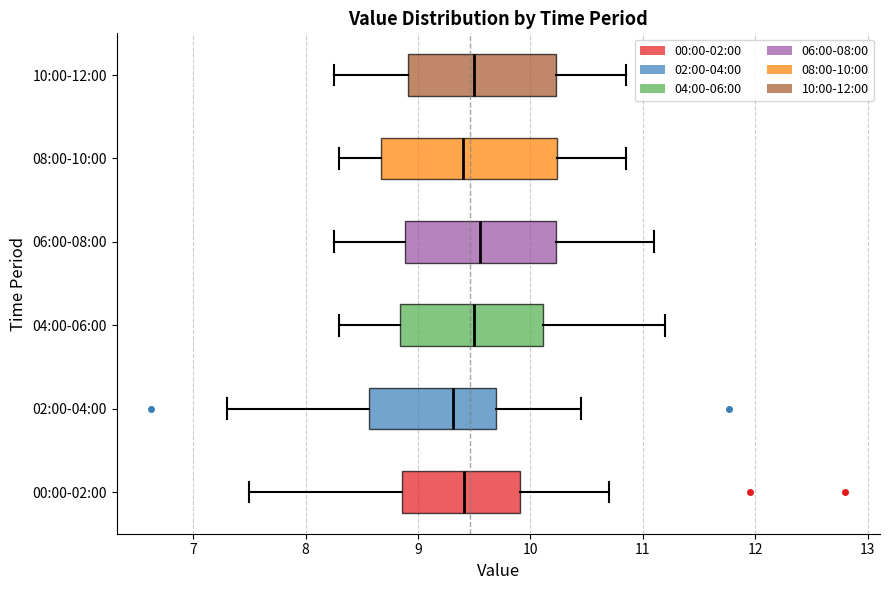

Where is the right edge of the box for 08:00-10:00 on the x-axis? The values are not printed on the chart, so give them approximately, as read against the axis.

10.2